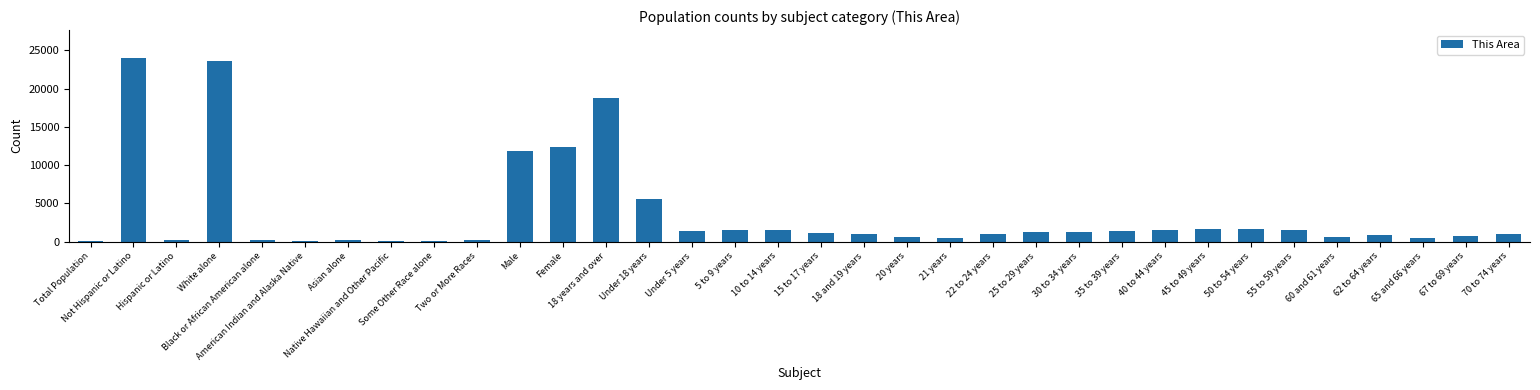

How many categories are shown in the chart?

34